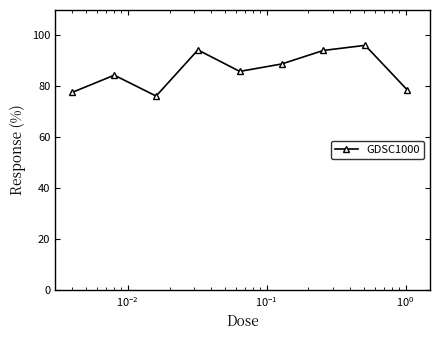

What is the smallest value displayed?

76.2